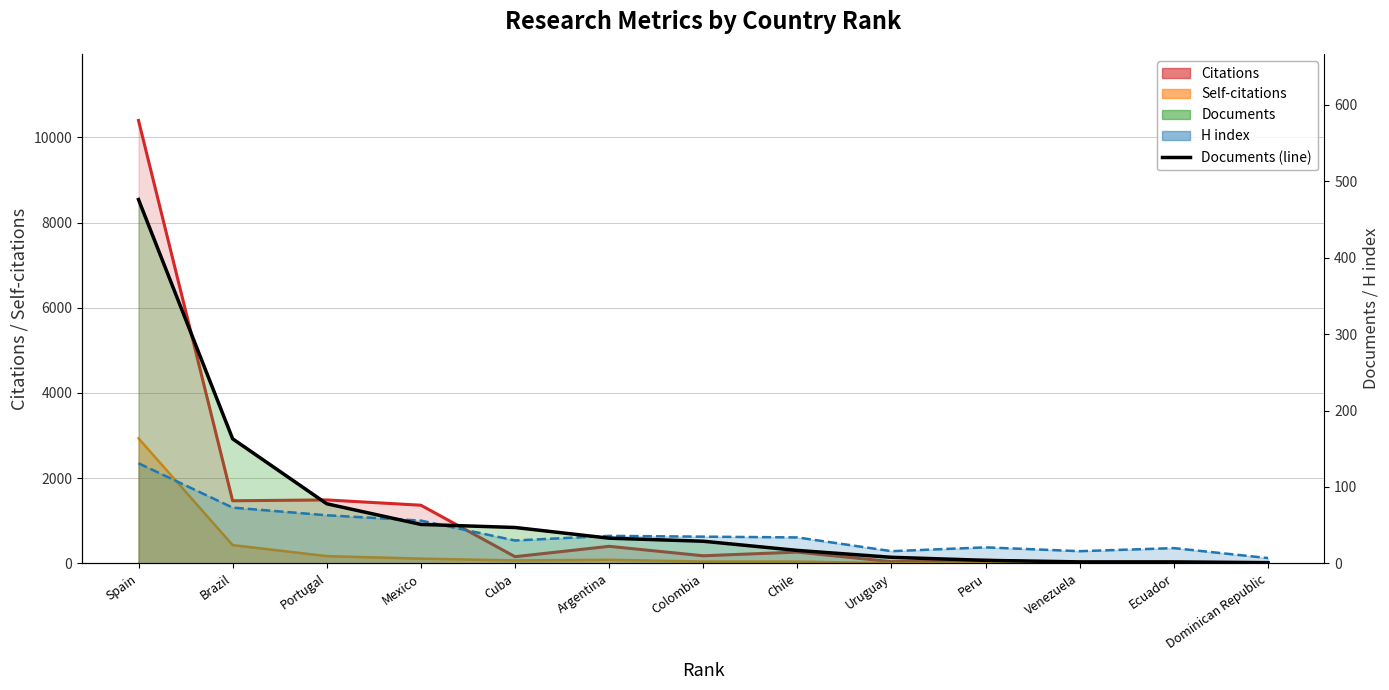

Rank the series at Brazil from highest to lowest value.

Citations, Self-citations, Documents, H index